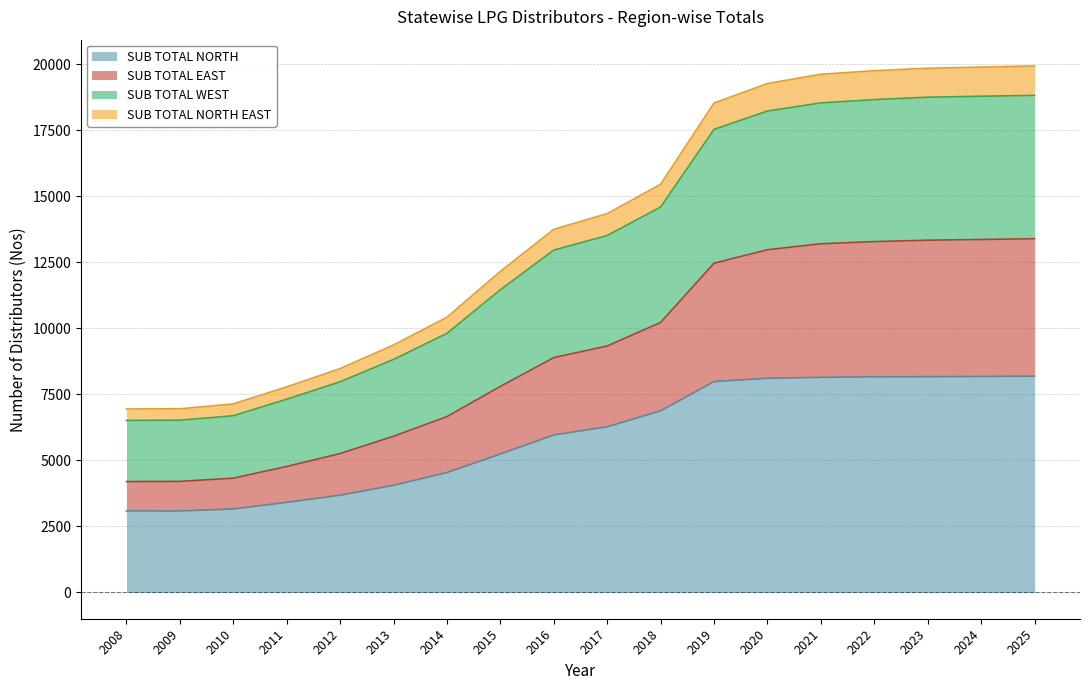

True or false: SUB TOTAL NORTH and SUB TOTAL EAST intersect in this chart.

False